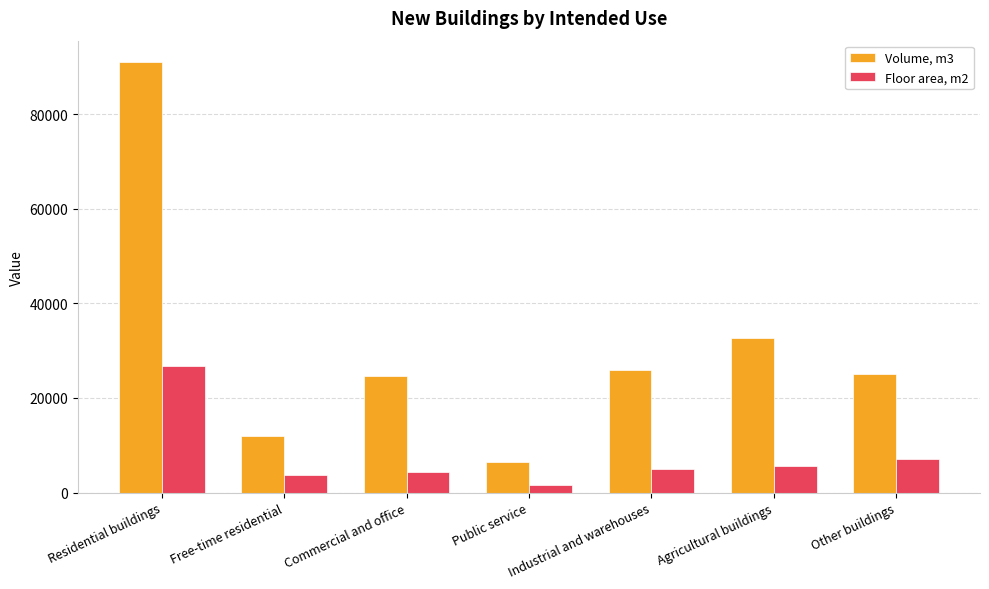

Reading left to right, transcribe all the data shown in this chart.

Volume, m3: Residential buildings=91037	Free-time residential=12041	Commercial and office=24629	Public service=6362	Industrial and warehouses=25984	Agricultural buildings=32598	Other buildings=25083
Floor area, m2: Residential buildings=26718	Free-time residential=3721	Commercial and office=4298	Public service=1539	Industrial and warehouses=4937	Agricultural buildings=5597	Other buildings=7193